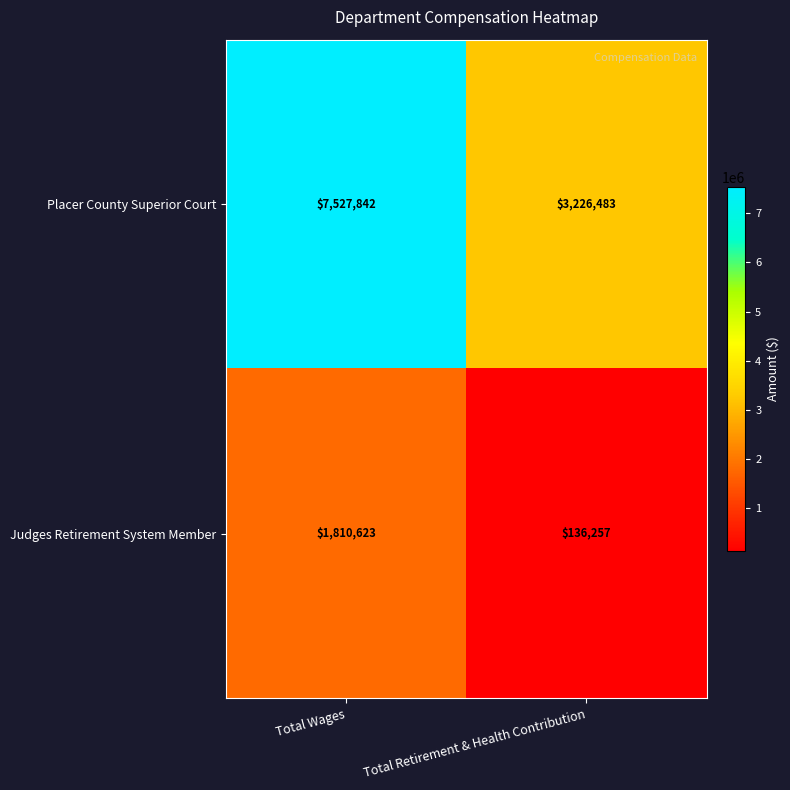

What is the difference between the maximum and minimum values in the Placer County Superior Court series?

4301359